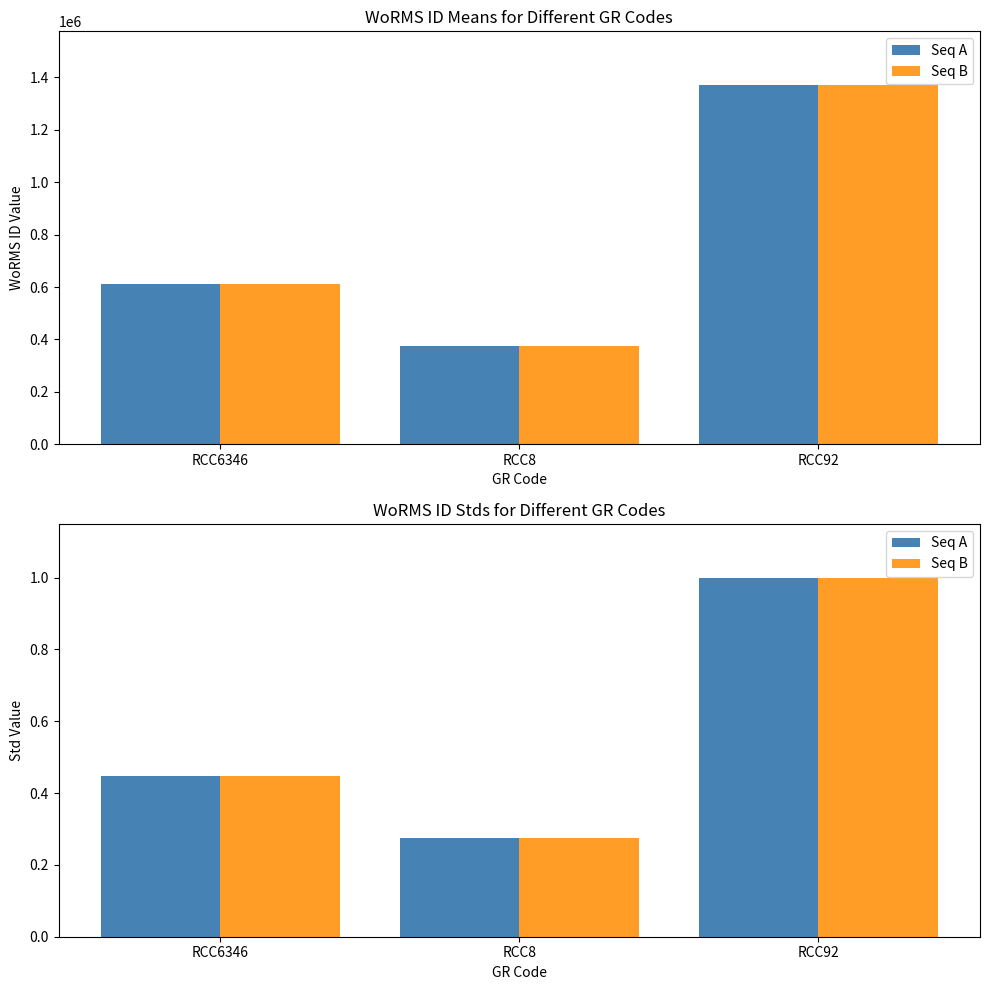

Are the bars grouped side by side (vs. stacked)?

Yes